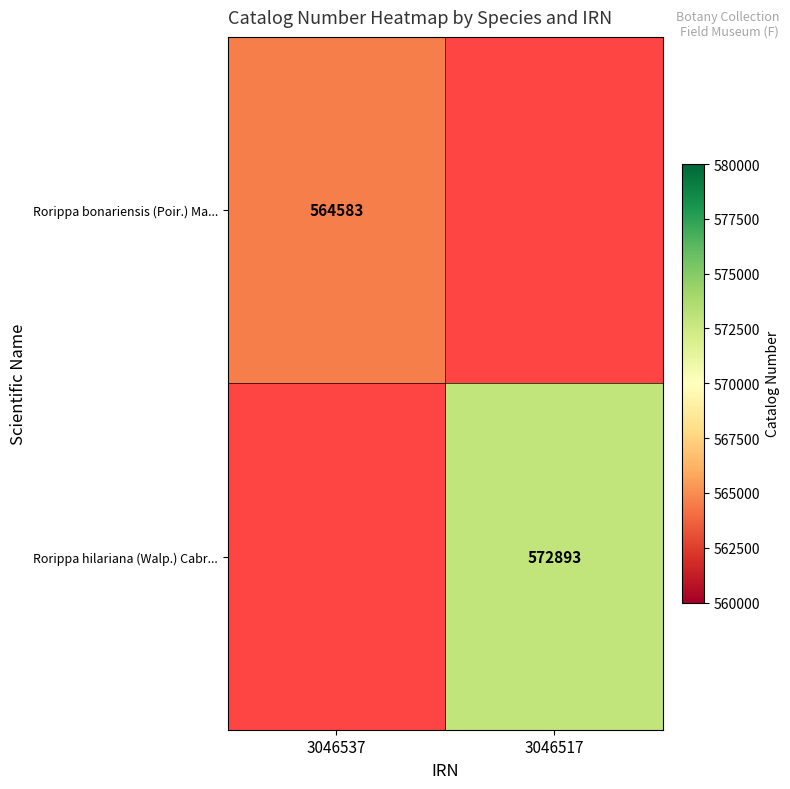

The value of Rorippa hilariana (Walp.) Cabr... at 3046517 is 819518.7. True or false?

False